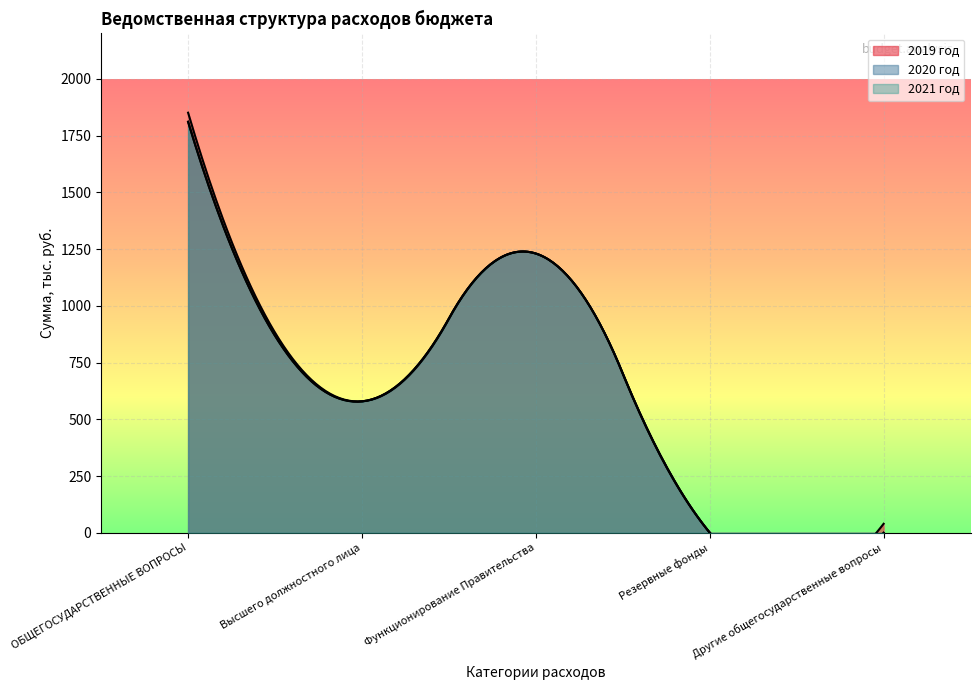

What are all the series names shown in the legend?

2019 год, 2020 год, 2021 год